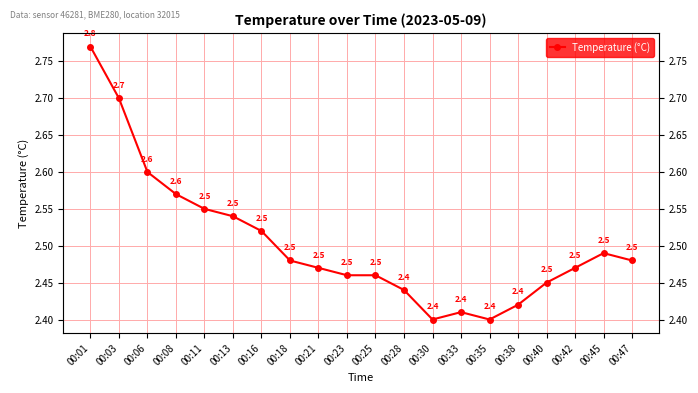

At which label is the value closest to 2?

00:30